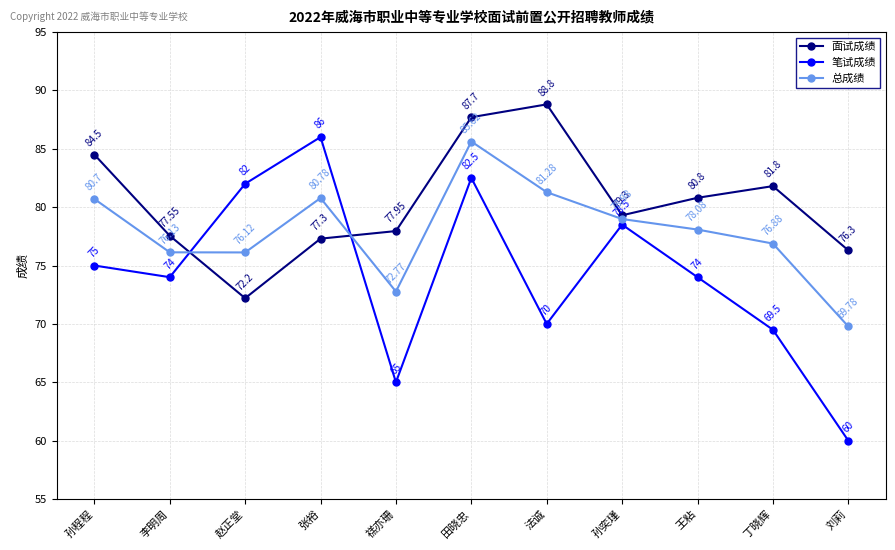

Is this an area chart (filled region under the line)?

No